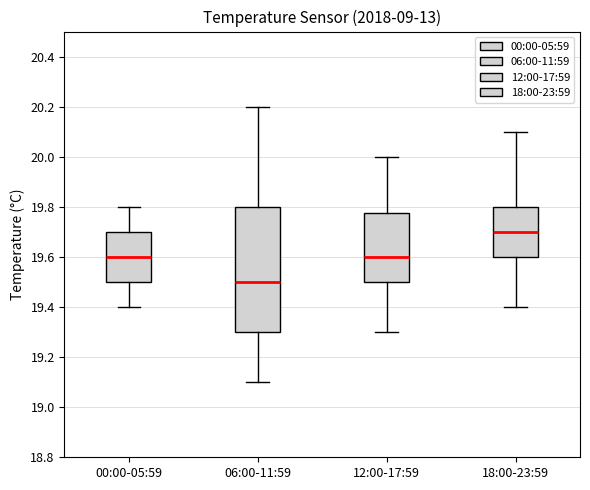

Comparing the boxes themselves (not the whiskers), which one is the tallest?

06:00-11:59